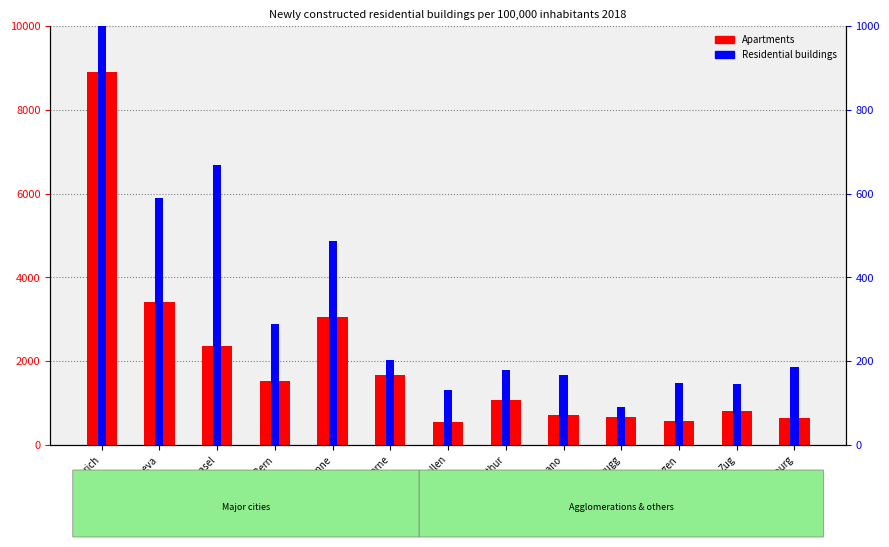

How many values in the Residential buildings series are below 186?

6